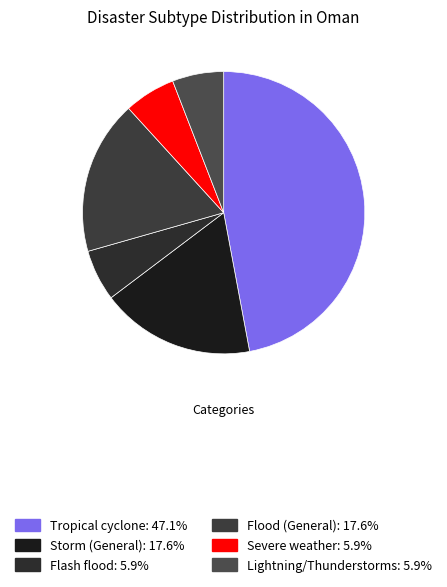

Which has a higher value, Flash flood or Storm (General)?

Storm (General)